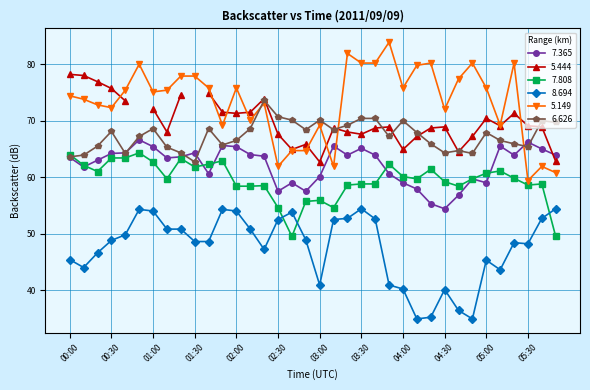

How many intersections are there between 7.365 and 7.808?

5